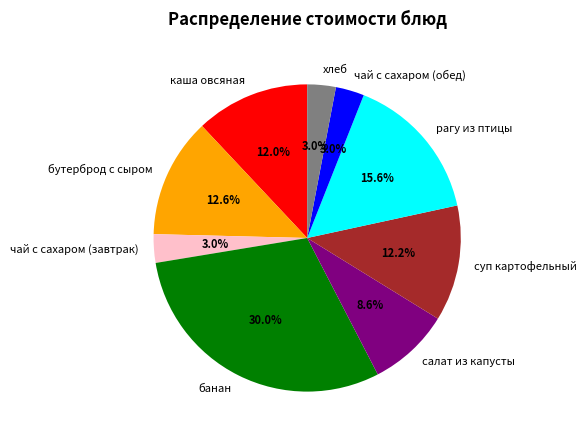

How many segments does this pie chart have?

9